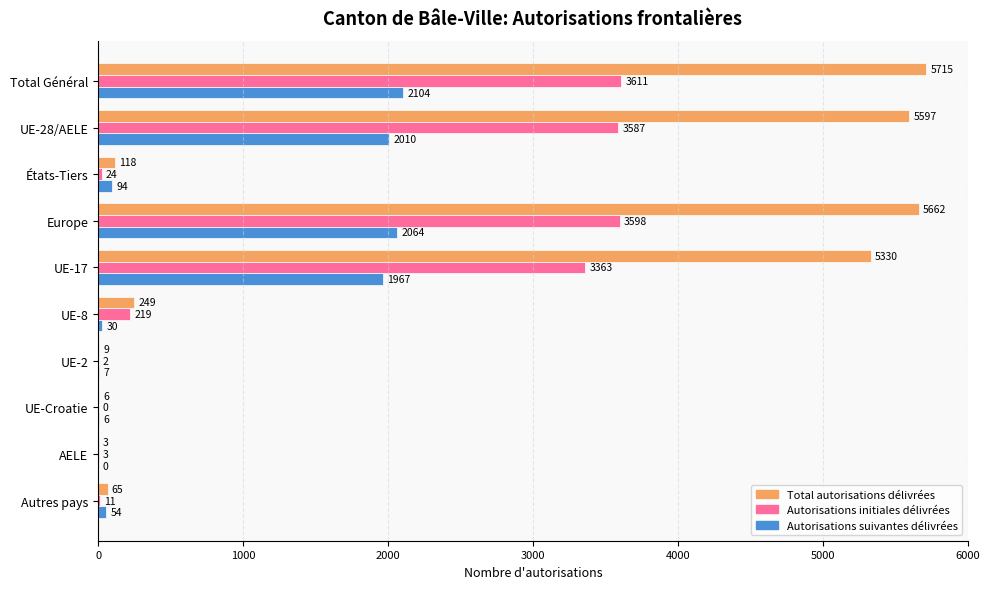

Between Total Général and UE-17, which series saw the biggest shift?

Total autorisations délivrées